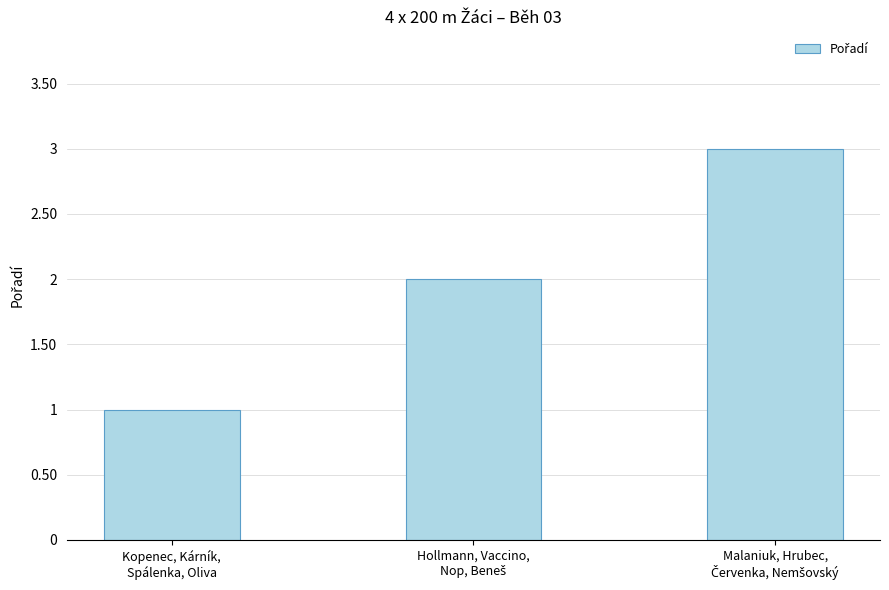

How many distinct data groups are displayed?

1